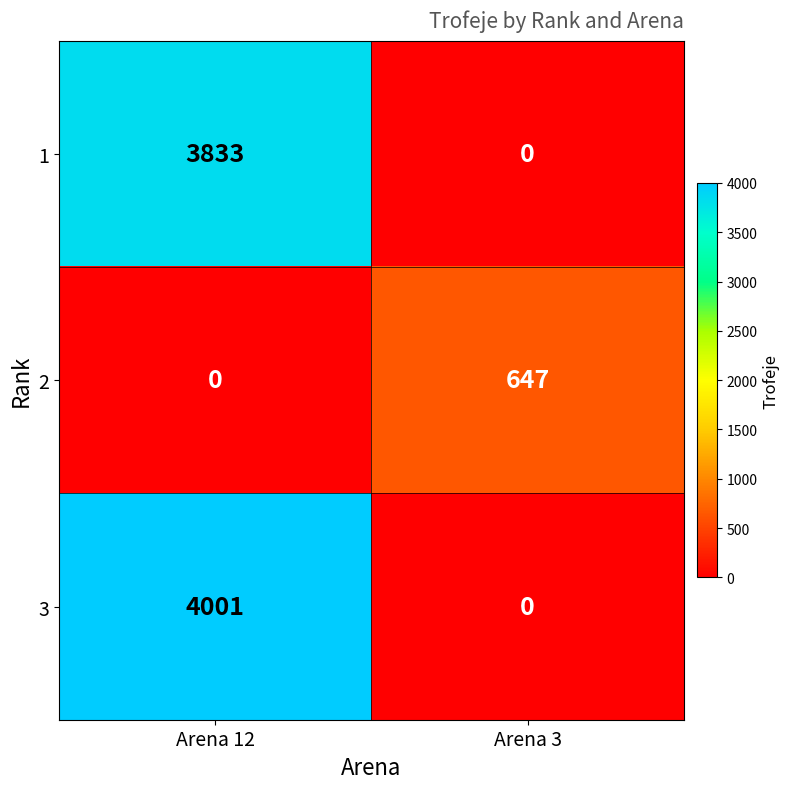

What is the difference between the 3 values at Arena 3 and Arena 12?

4001